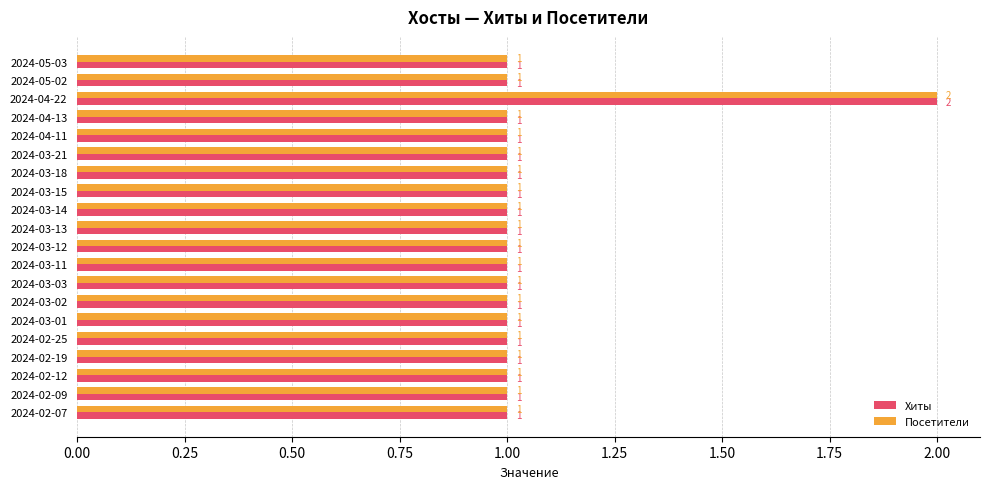

Is it true that Посетители equals 1 at 2024-02-25?

True